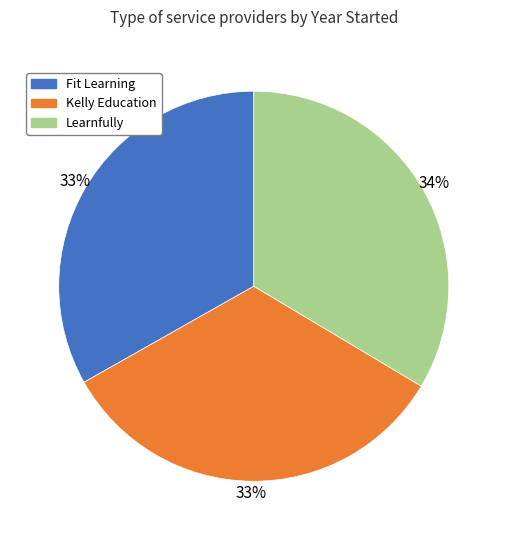

To the nearest percent, what percentage of the pie is Learnfully?

34%